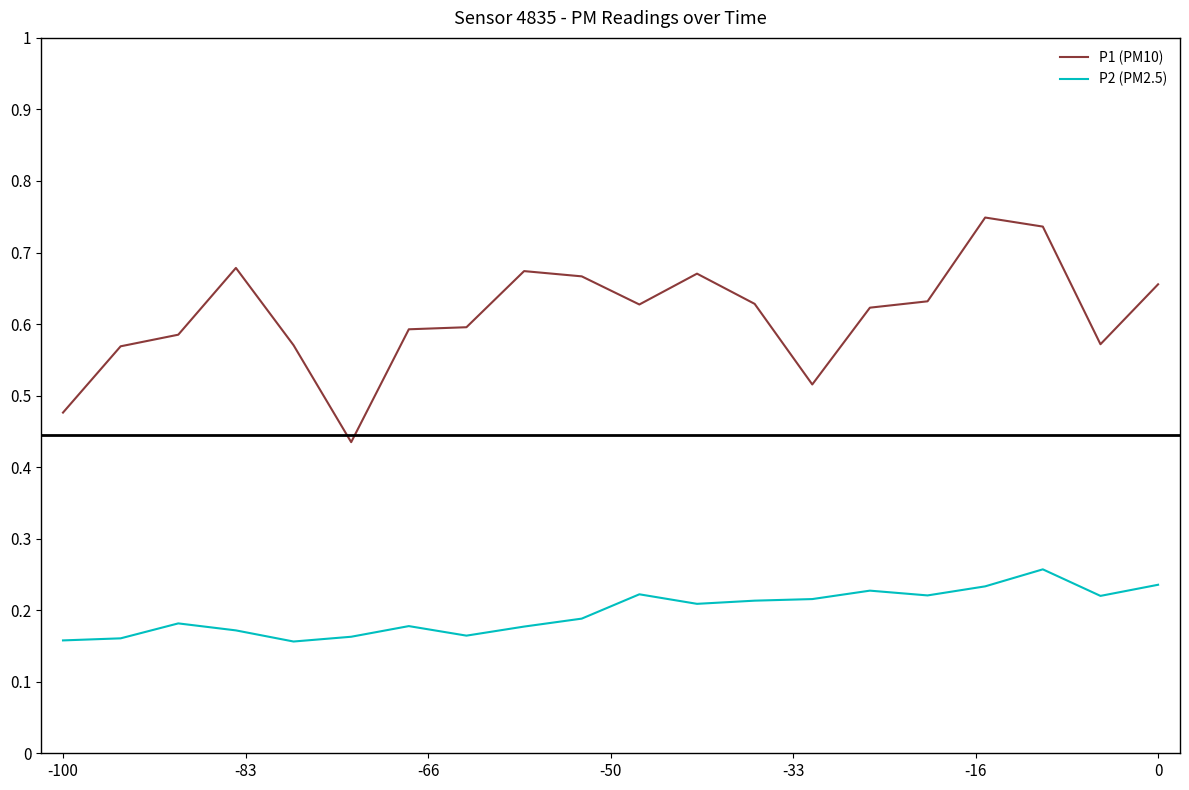

Reading left to right, transcribe all the data shown in this chart.

P1 (PM10): 21.4	25.6	26.3	30.5	25.7	19.6	26.7	26.8	30.3	30.0	28.2	30.2	28.3	23.2	28.0	28.4	33.7	33.1	25.7	29.5
P2 (PM2.5): 7.1	7.2	8.2	7.7	7.0	7.3	8.0	7.4	8.0	8.5	10.0	9.4	9.6	9.7	10.2	9.9	10.5	11.6	9.9	10.6